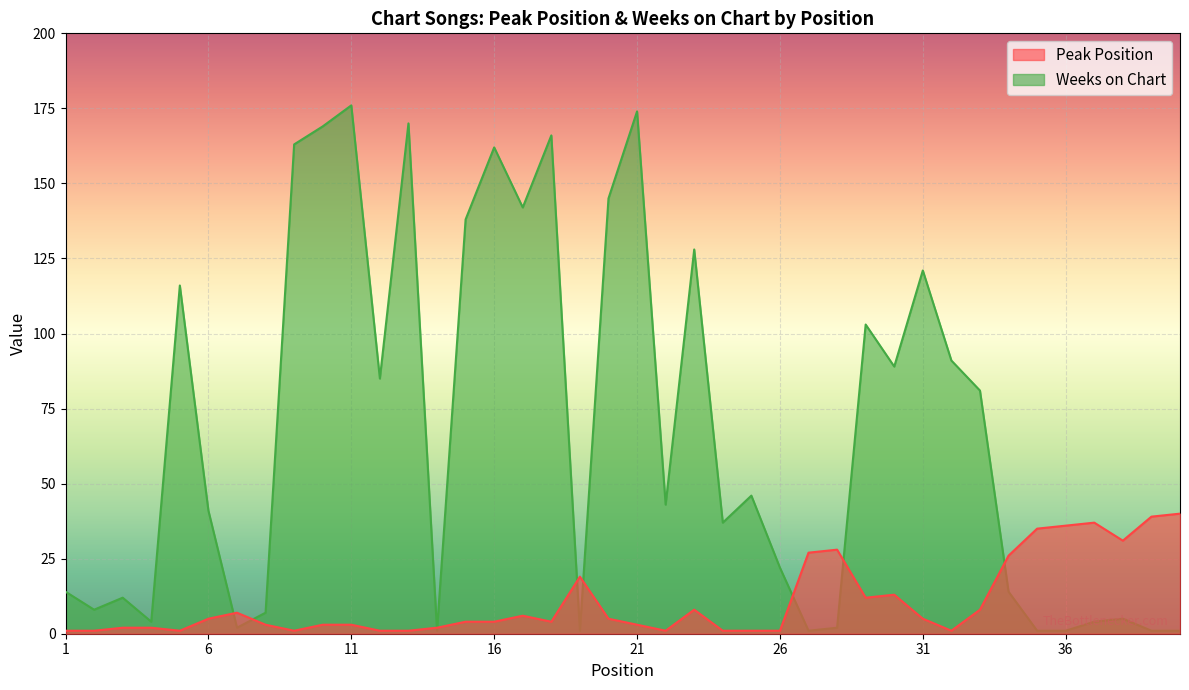

Which series has the widest spread of values?

Weeks on Chart